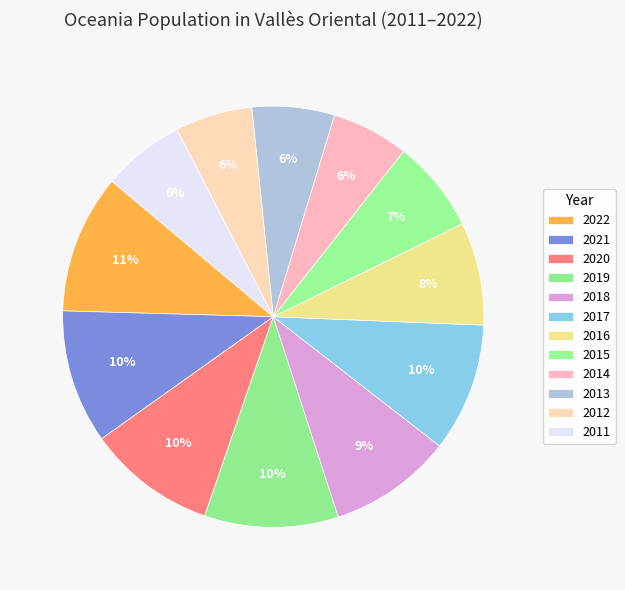

To the nearest percent, what portion does 2016 represent?

8%